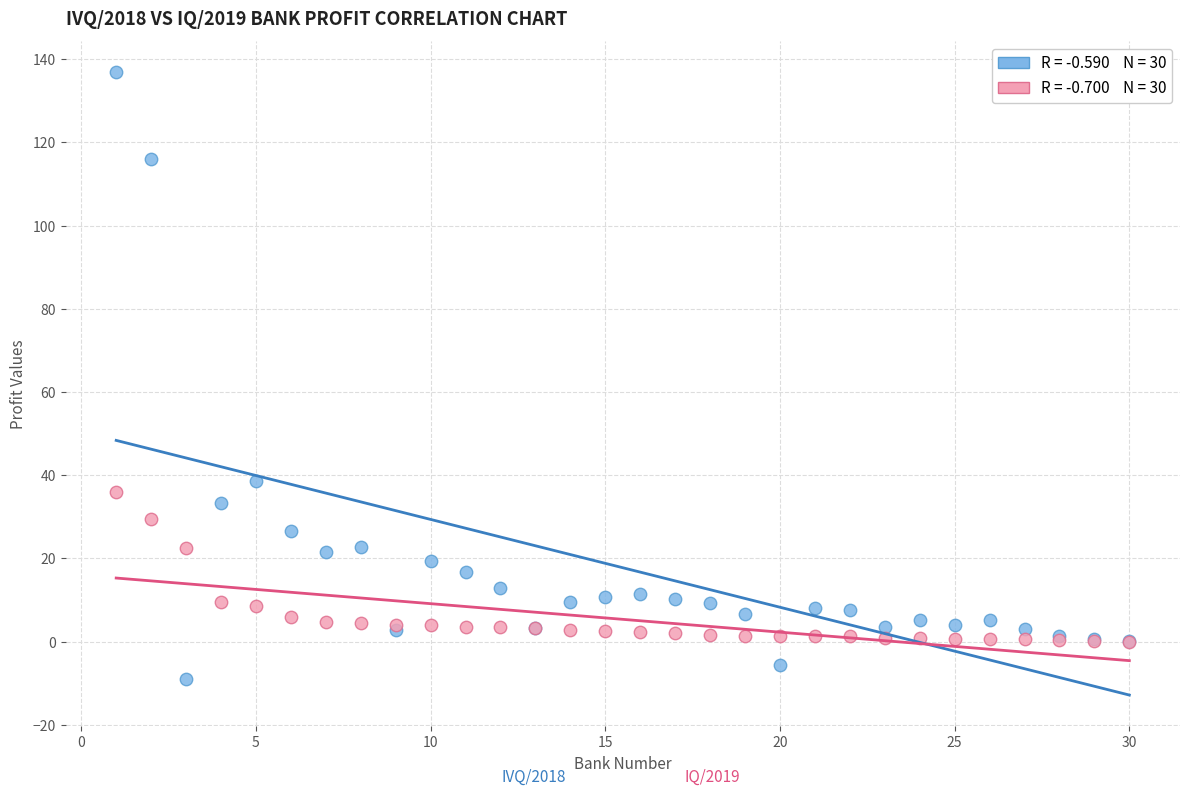

Across all series, what Y value is closest to 63?

38.5